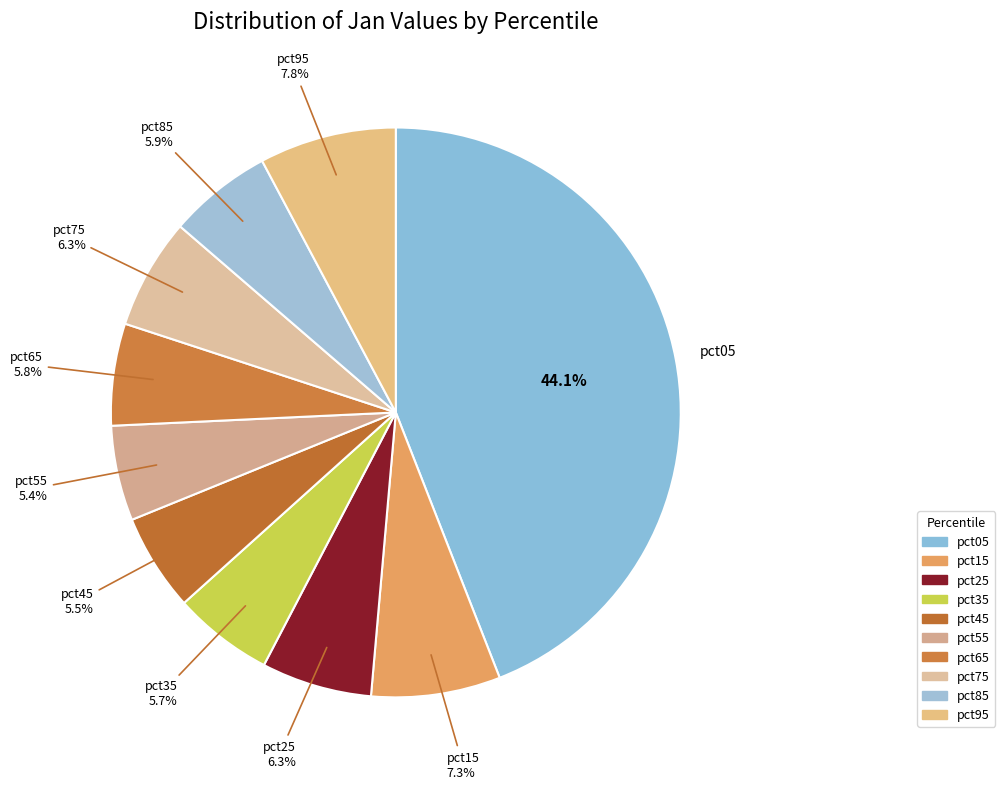

How many slices are in this pie chart?

10